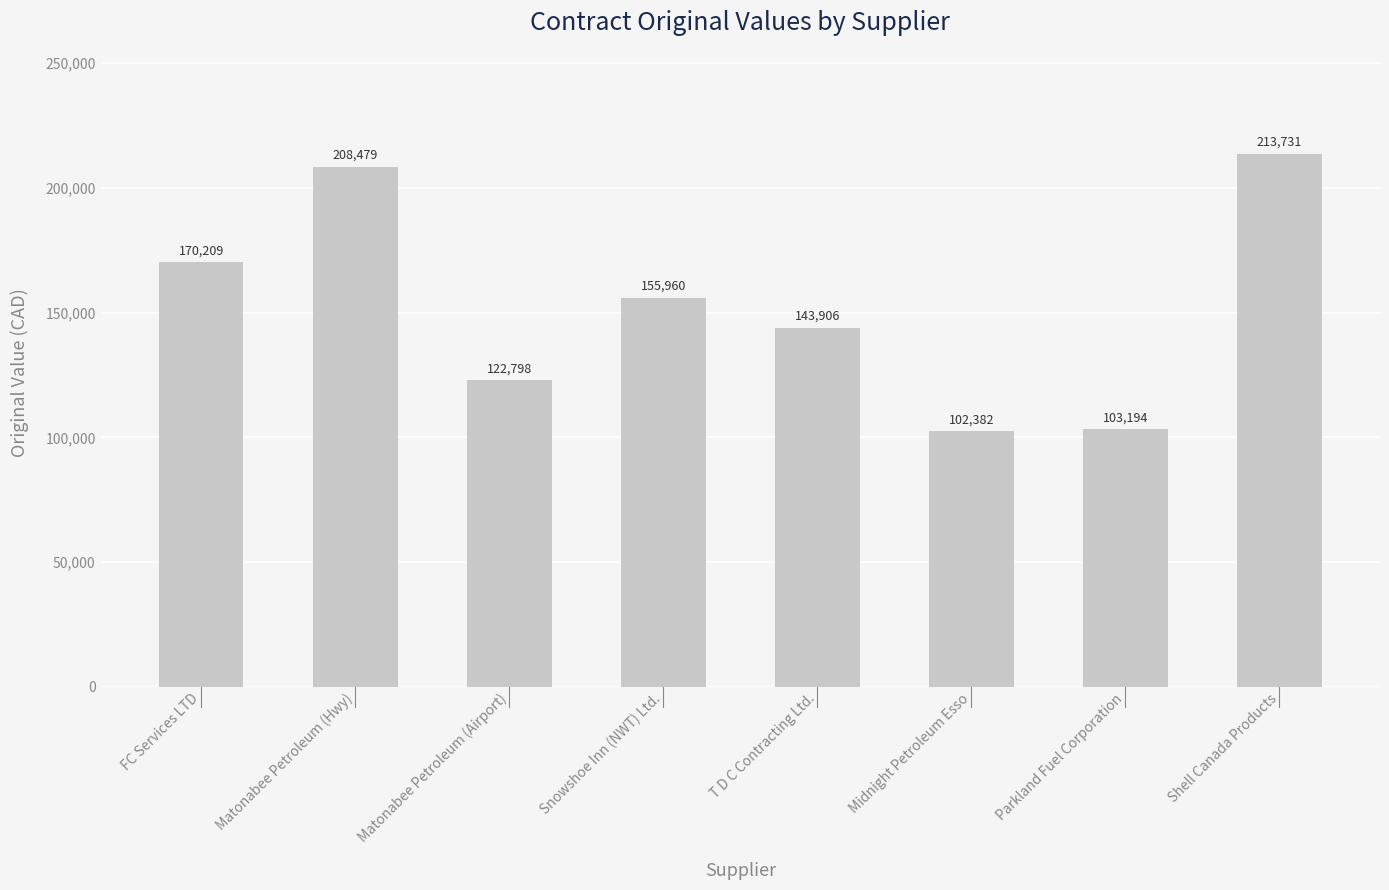

What is the label of the 4th bar from the left?

Snowshoe Inn (NWT) Ltd.